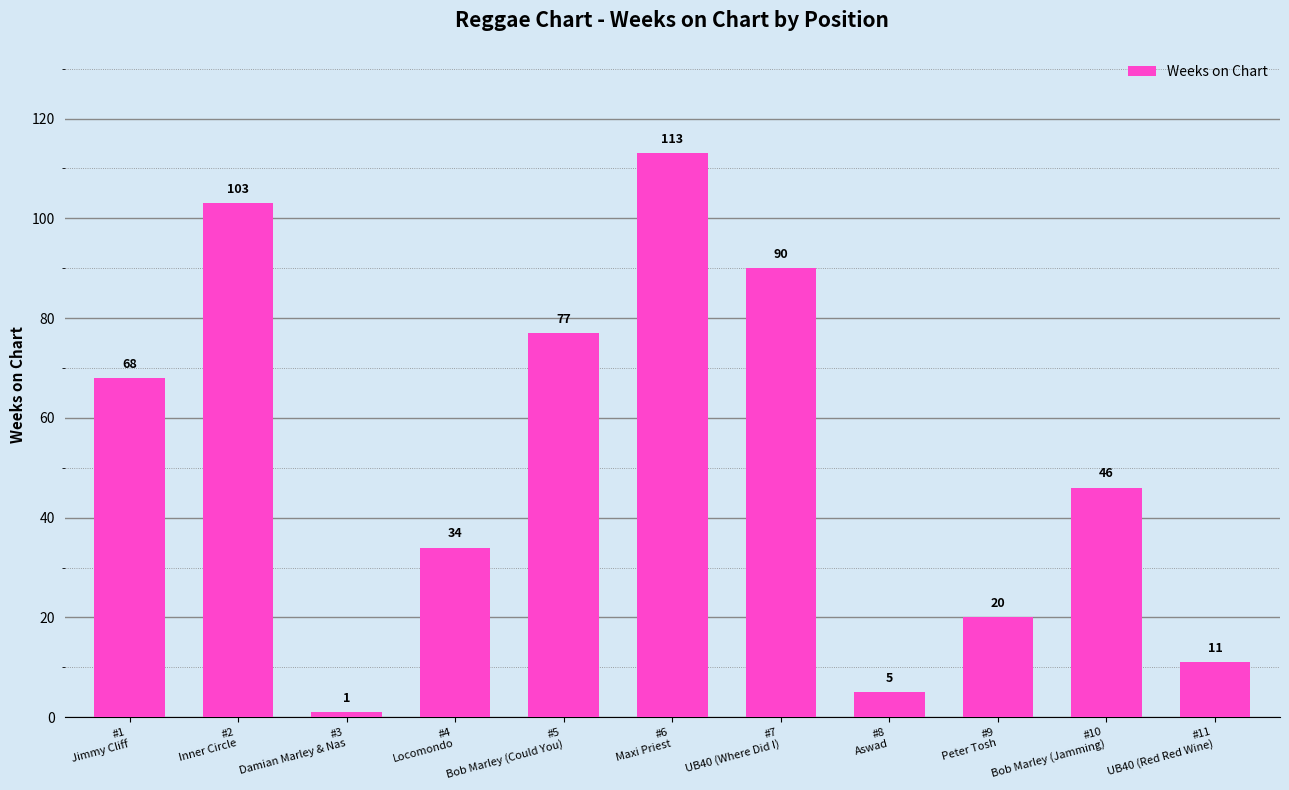

What is the difference between the values at #3
Damian Marley & Nas and #10
Bob Marley (Jamming)?

45